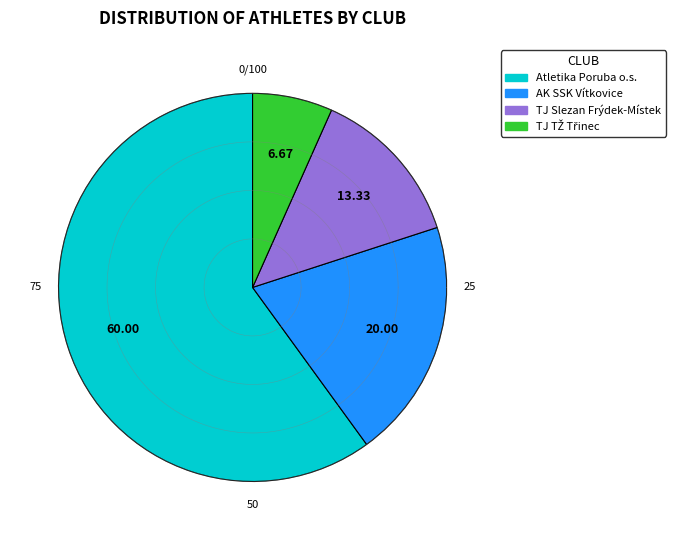

What percentage is the TJ Slezan Frýdek-Místek slice, to the nearest percent?

13%